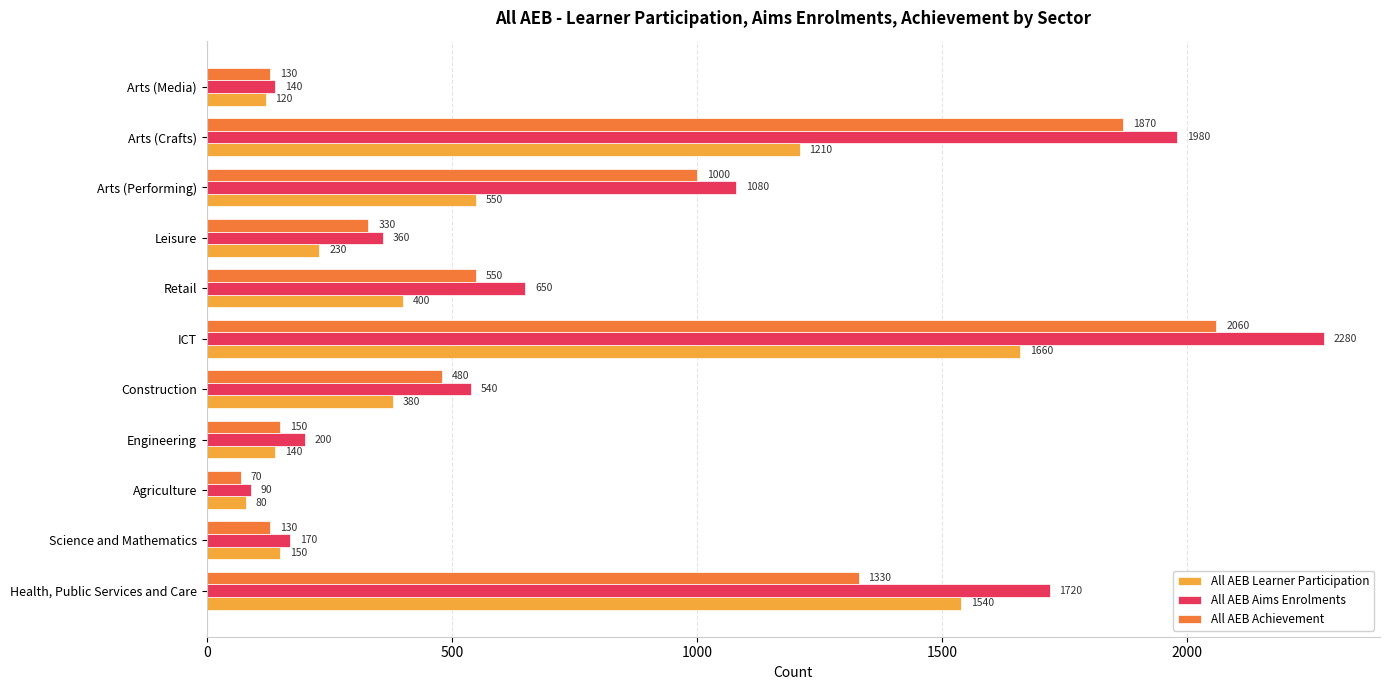

What is the difference between the second highest and minimum values in the All AEB Learner Participation series?

1460